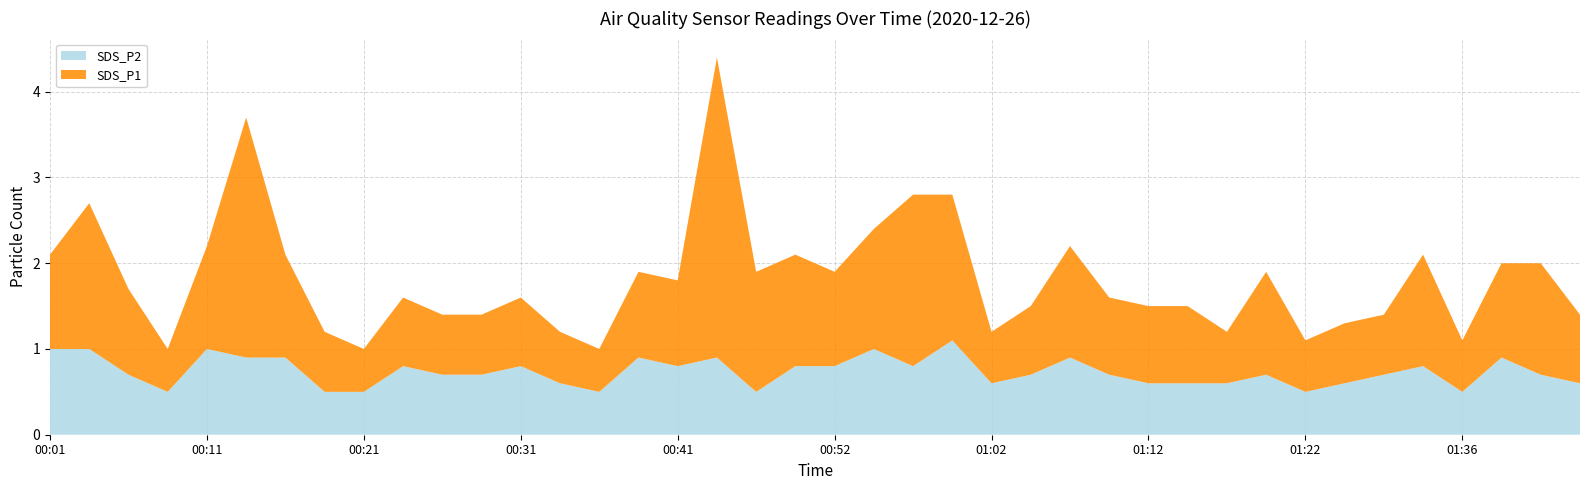

Is it true that SDS_P2 equals 0.6 at 01:02?

True